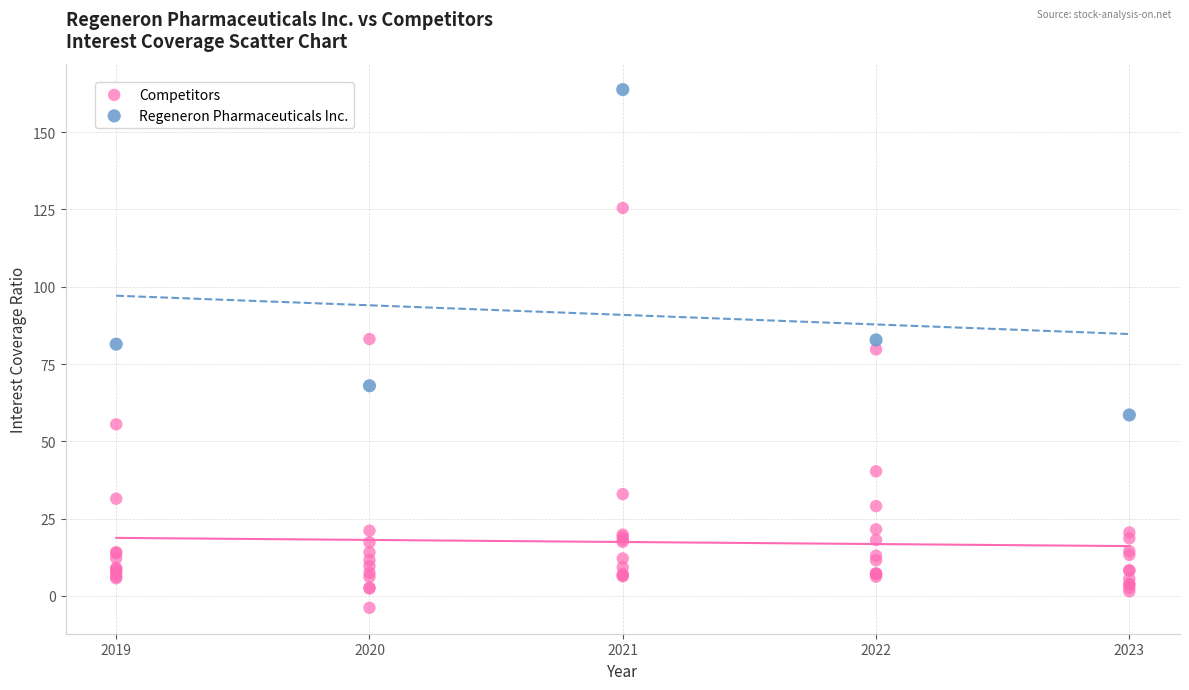

Which series contains the lowest Y value?

Competitors